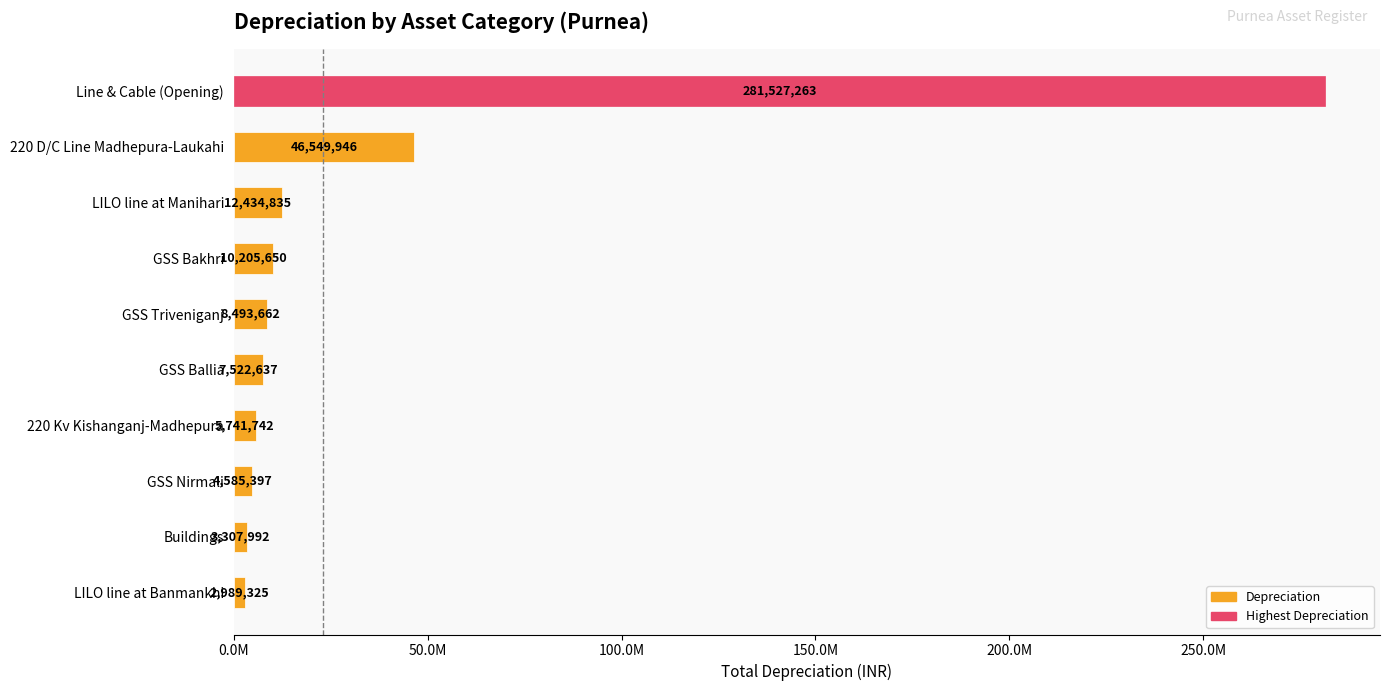

Which category has the highest value across all series?

Line & Cable (Opening)